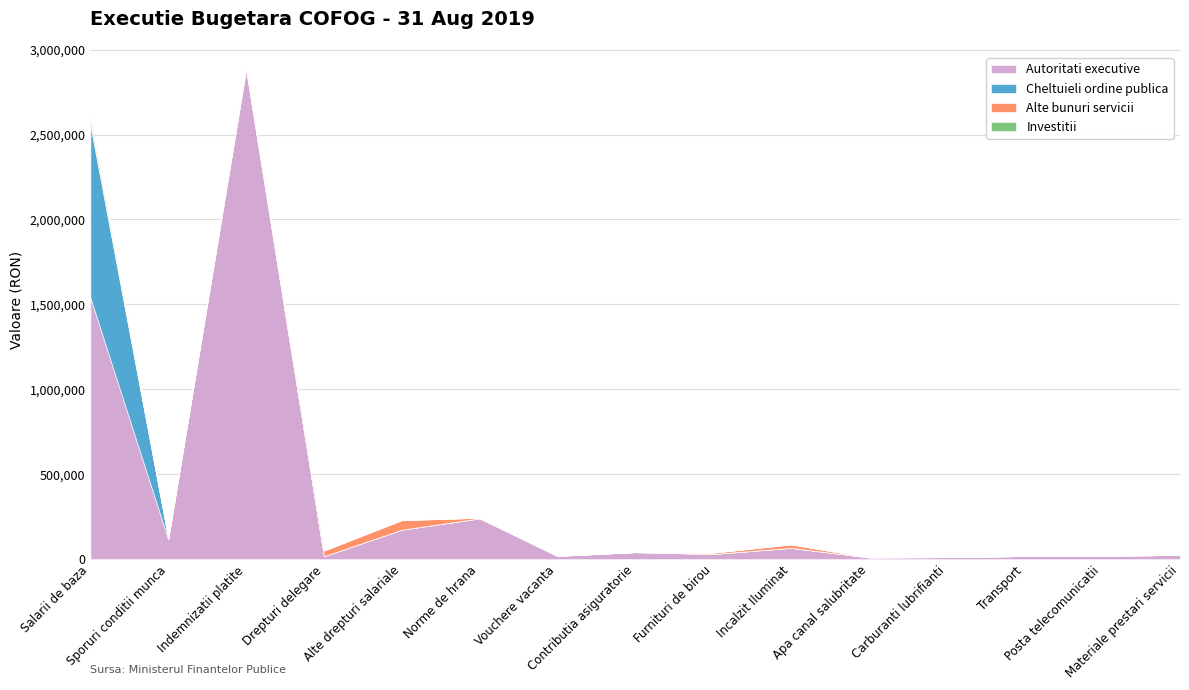

Does the chart have visible grid lines?

Yes